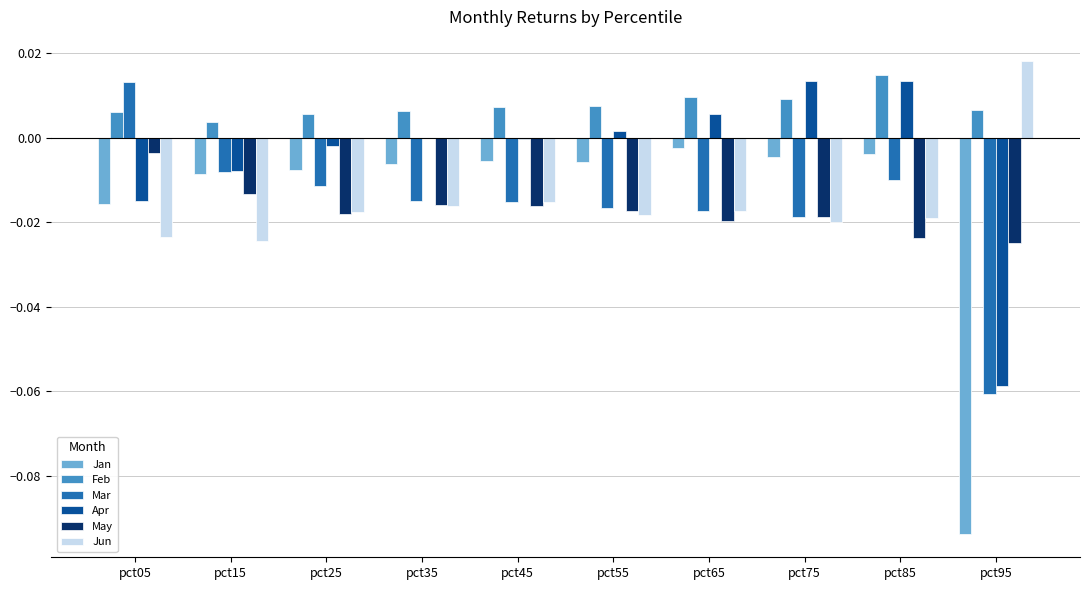

The Jan series shows -0.0 at pct55. True or false?

True